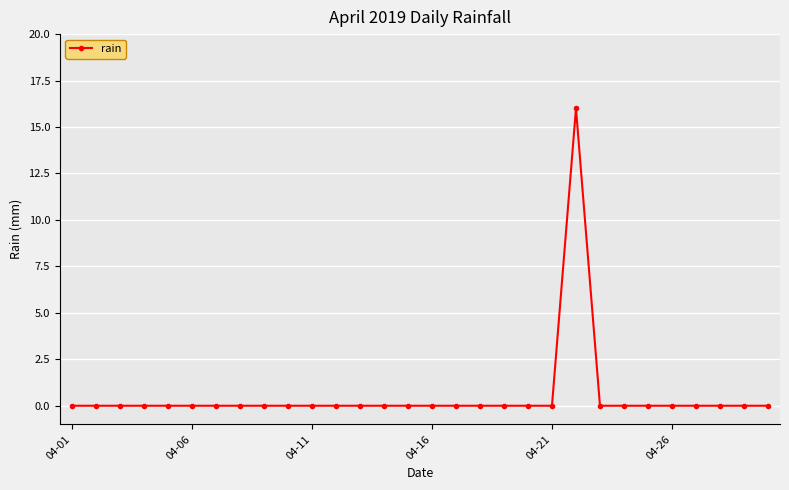

What is the difference between the maximum and minimum values?

16